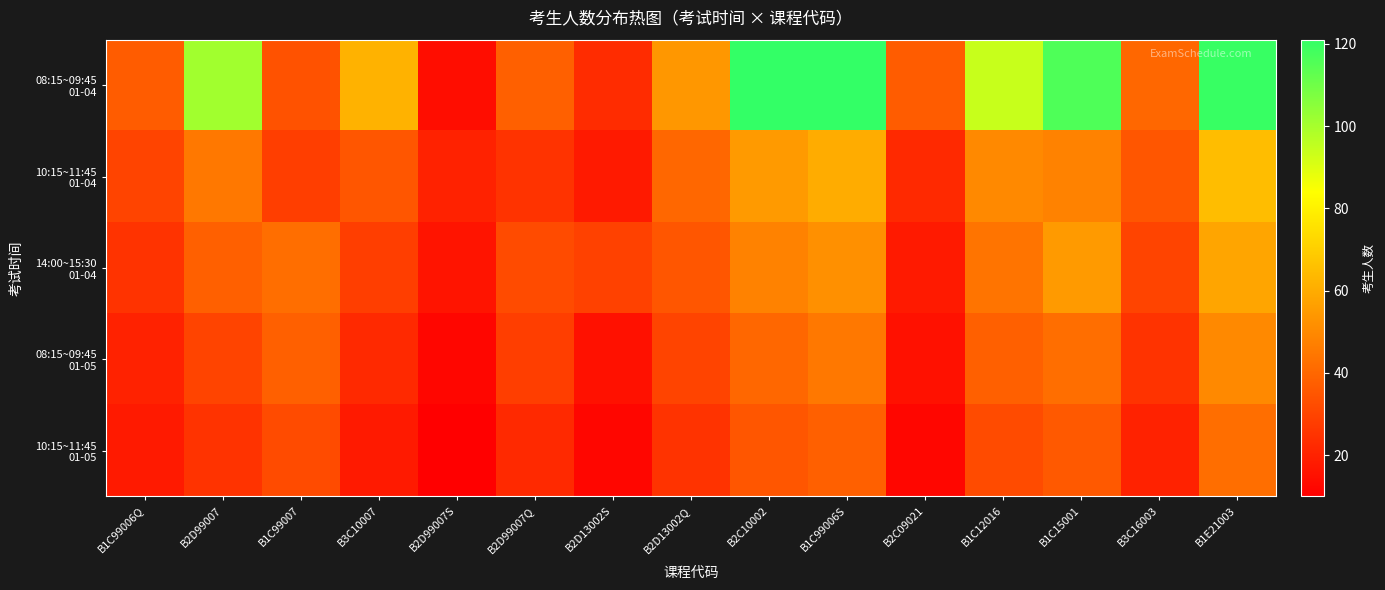

Which series changed the most between B1C12016 and B3C16003?

08:15~09:45 01-04